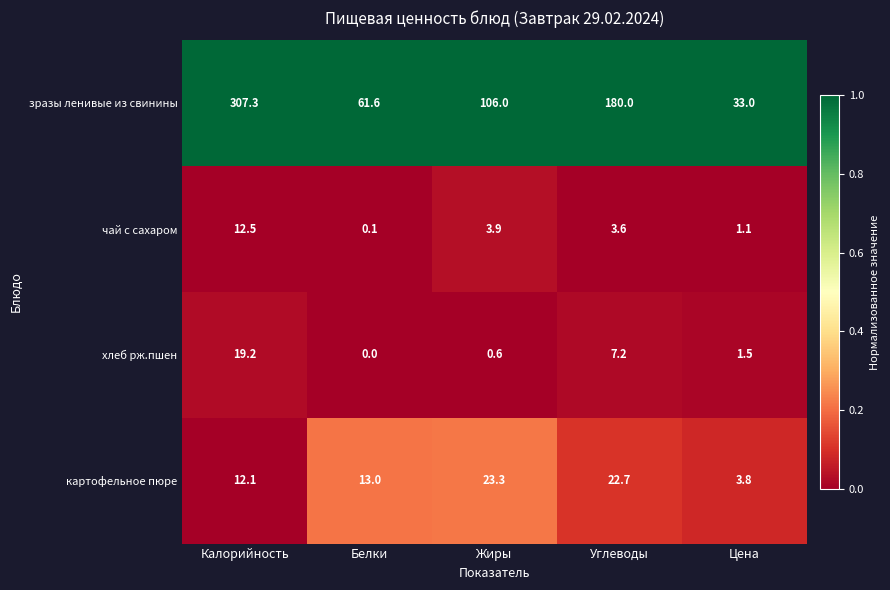

What is the total value across all series at Углеводы?

213.5